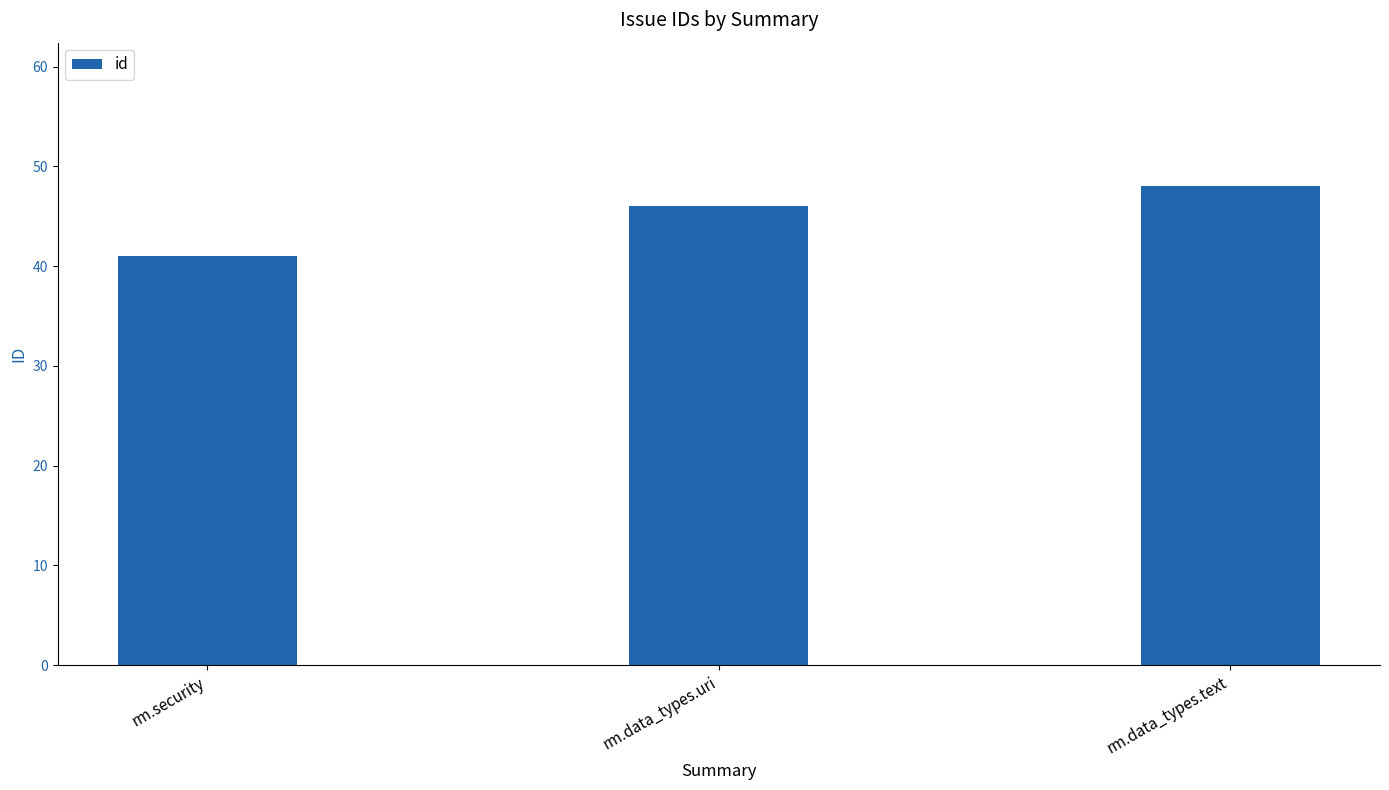

List the labels in order of value, largest first.

rm.data_types.text, rm.data_types.uri, rm.security